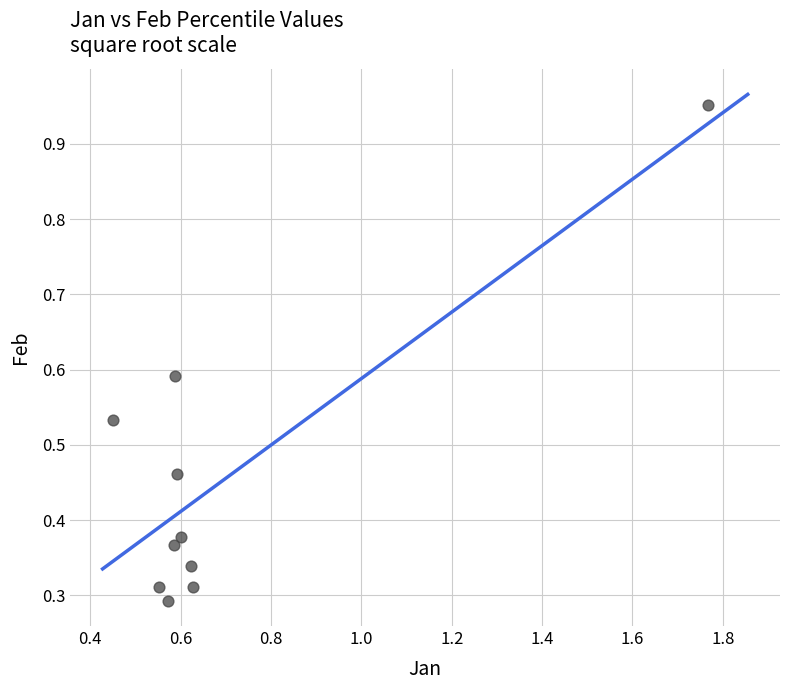

What is the range of Y values (max minus min)?

0.7